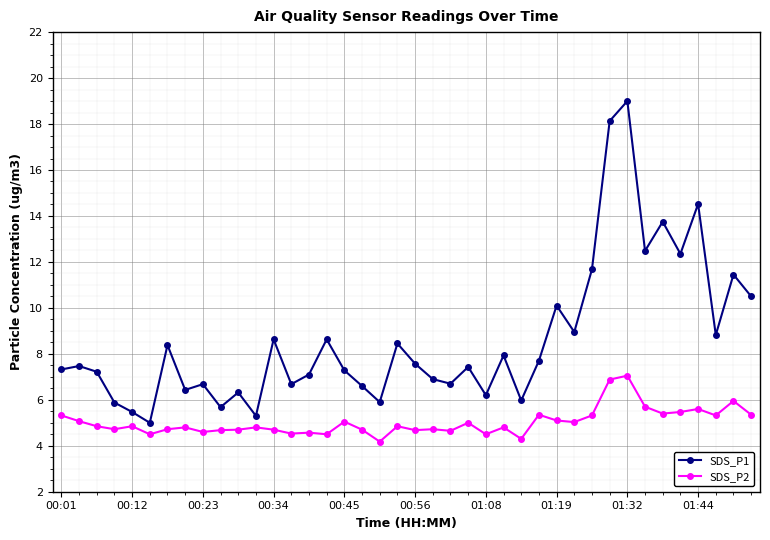

At how many categories does at least one series exceed 13?

4